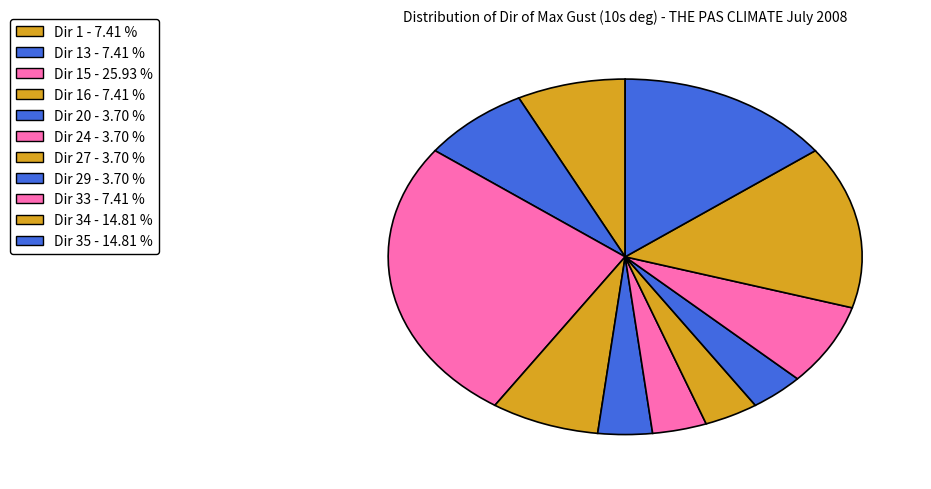

How many slices are in this pie chart?

11